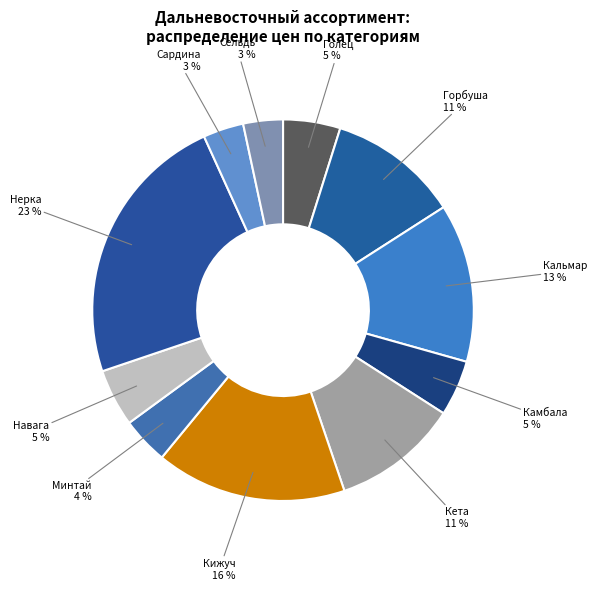

Is there a majority slice in this chart?

No